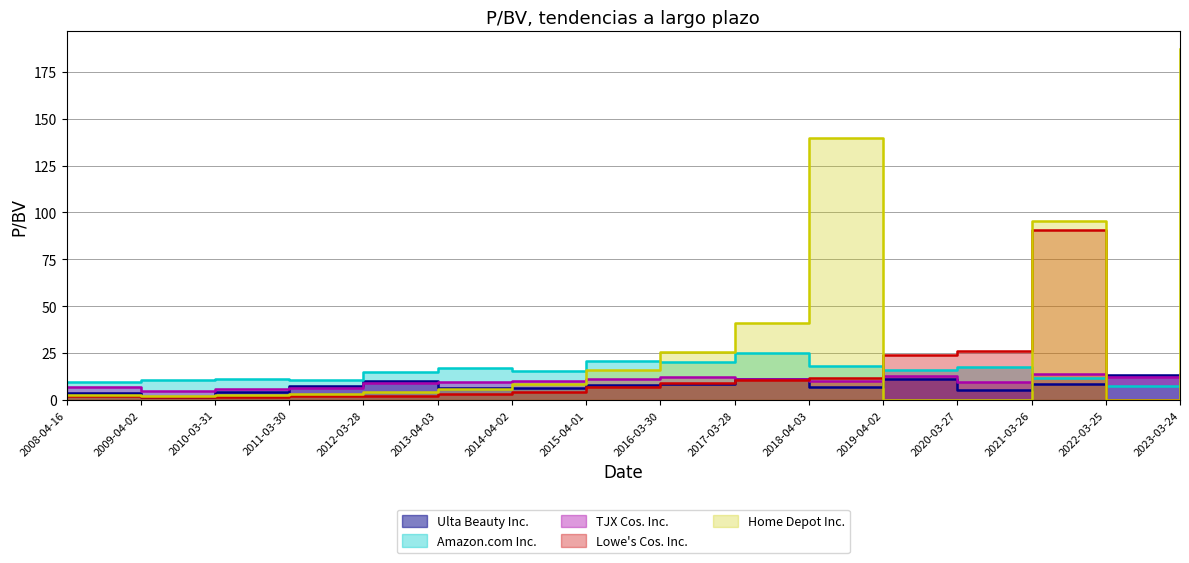

List the labels in order of Home Depot Inc. value, largest first.

2023-03-24, 2018-04-03, 2021-03-26, 2017-03-28, 2016-03-30, 2015-04-01, 2014-04-02, 2013-04-03, 2012-03-28, 2011-03-30, 2010-03-31, 2008-04-16, 2009-04-02, 2019-04-02, 2020-03-27, 2022-03-25